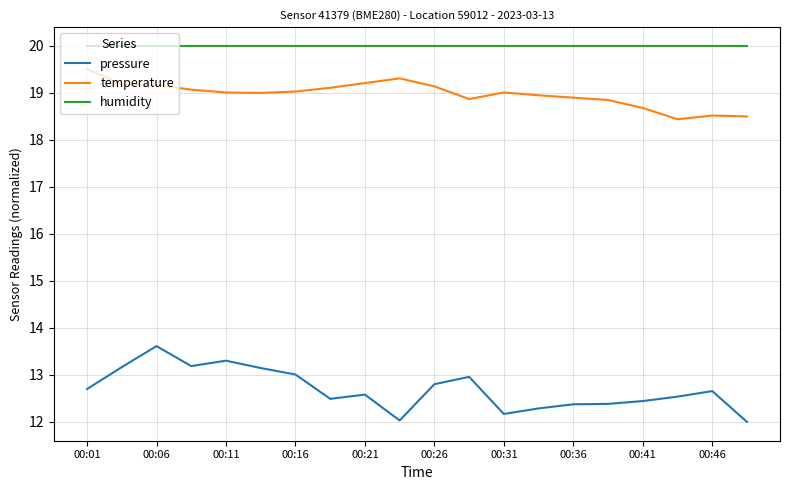

At how many categories does at least one series exceed 15?

20